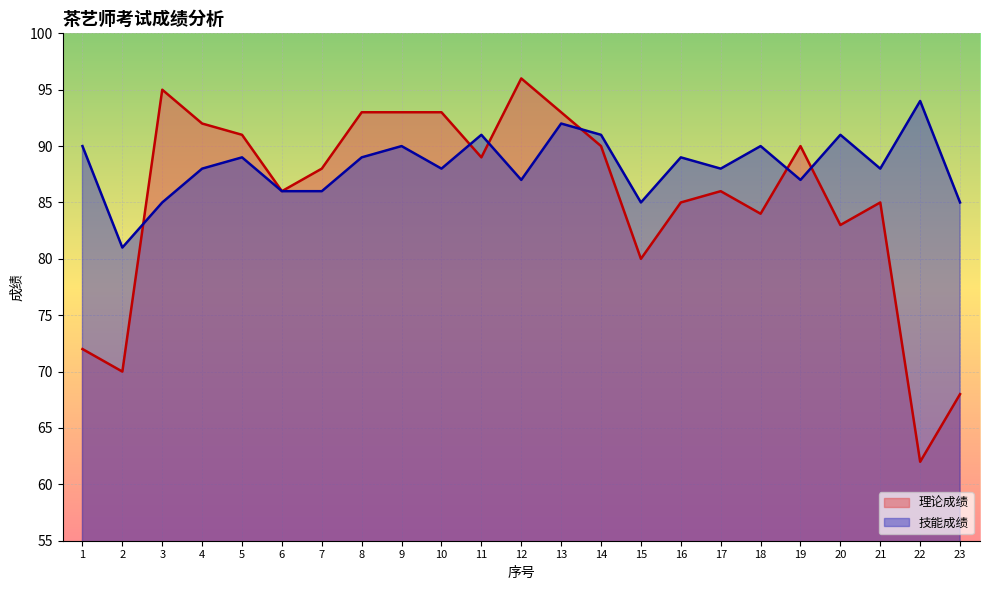

What is the maximum value shown in the chart?

96